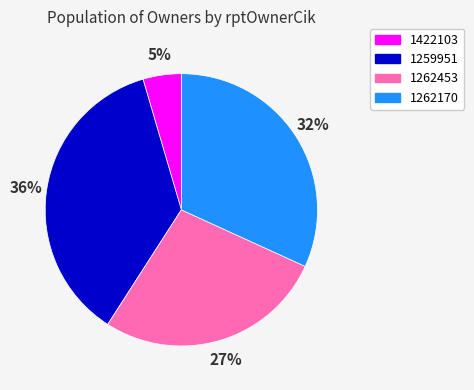

To the nearest percent, what is the average slice percentage?

25%